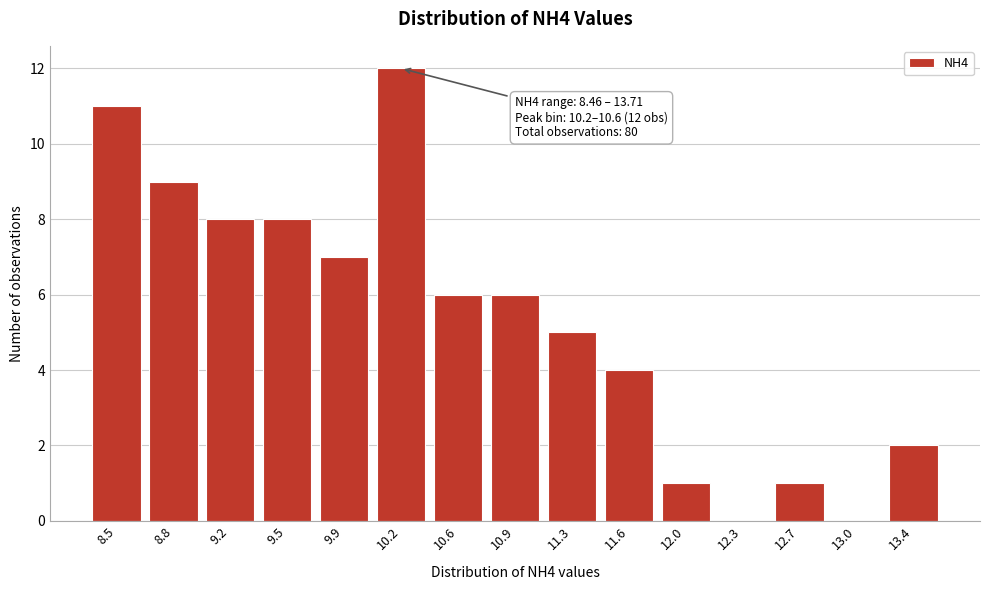

Reading left to right, extract all data points from this chart.

8.5=11	8.8=9	9.2=8	9.5=8	9.9=7	10.2=12	10.6=6	10.9=6	11.3=5	11.6=4	12.0=1	12.3=0	12.7=1	13.0=0	13.4=2